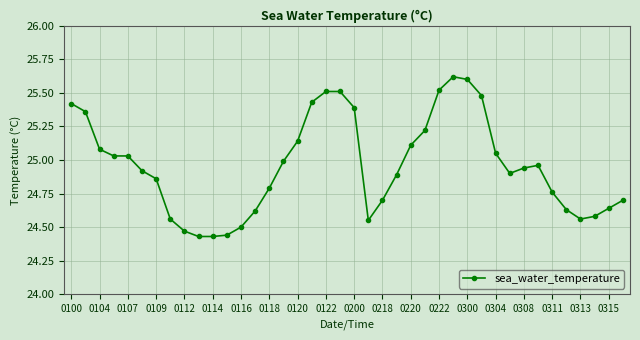

What is the sum of all values?

998.3